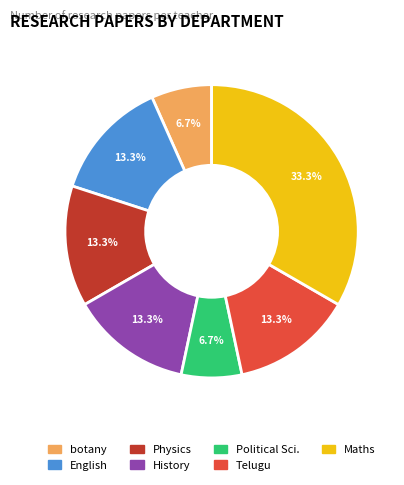

Count the number of slices in the pie.

7